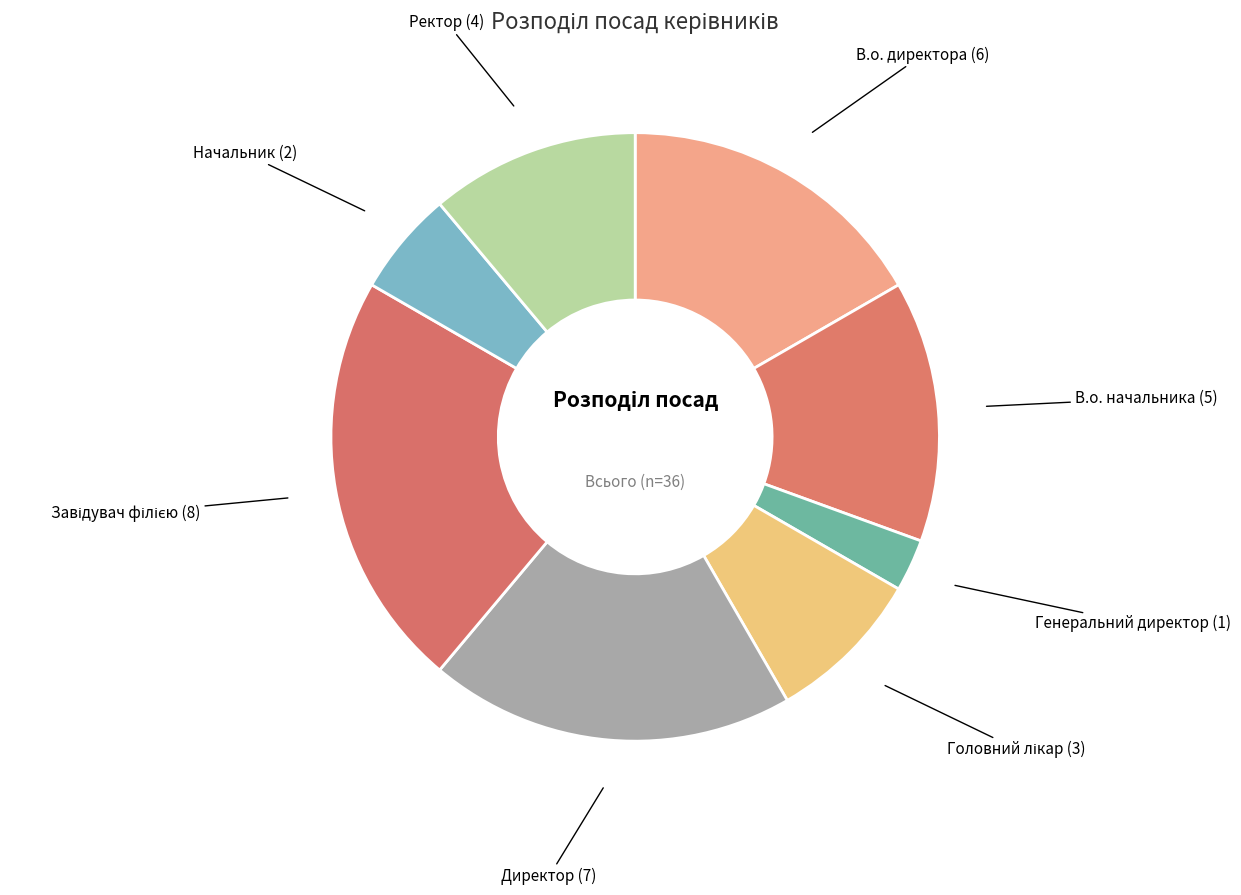

Do Ректор and Генеральний директор together represent more than half of the pie?

No